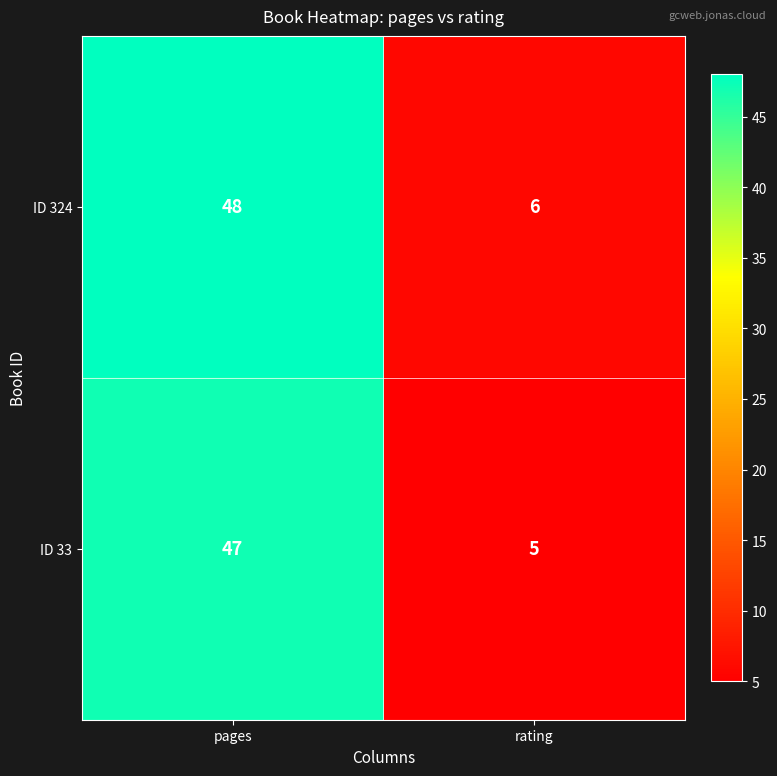

Reading right to left, transcribe all the data shown in this chart.

ID 324: rating=6	pages=48
ID 33: rating=5	pages=47